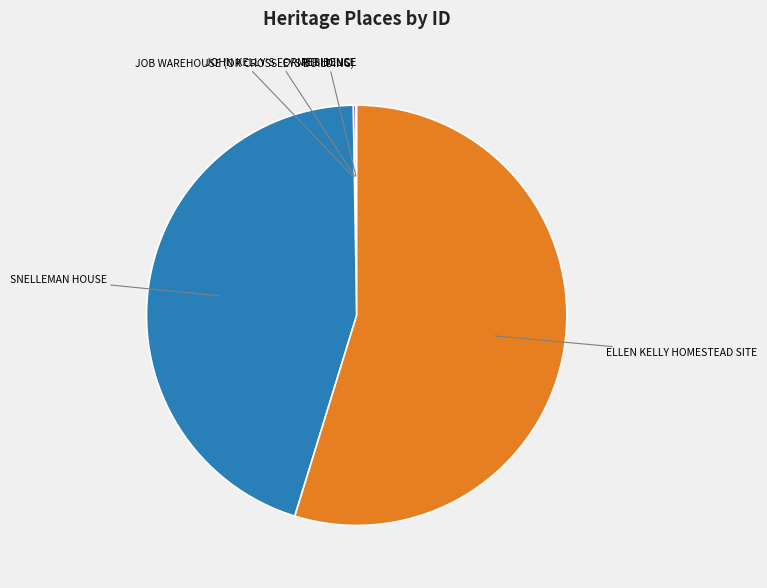

Does any single category account for the majority?

Yes